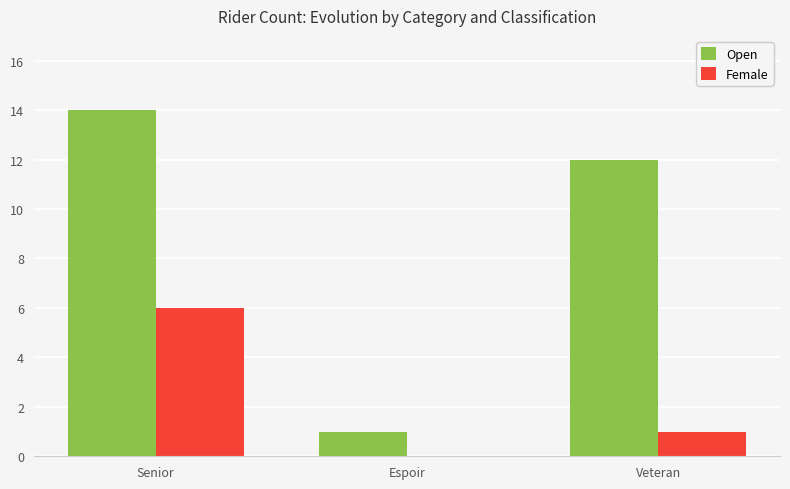

Between Senior and Veteran, which series saw the biggest shift?

Female